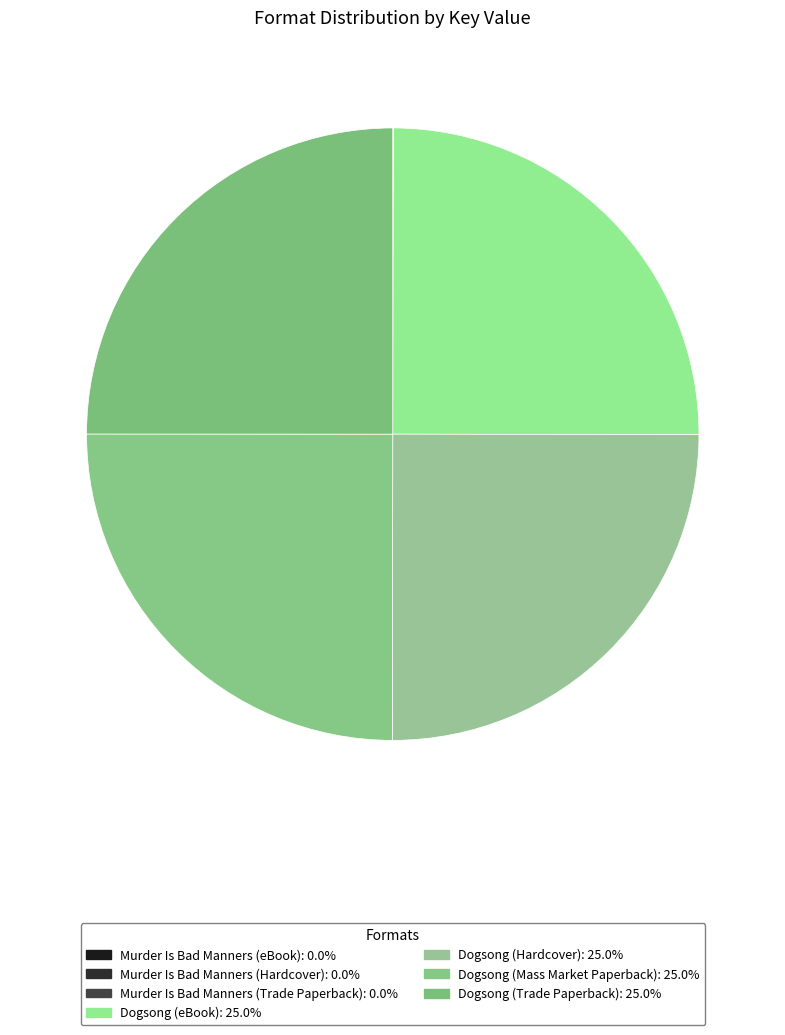

True or false: Dogsong (Mass Market Paperback) accounts for 19% of the total.

False